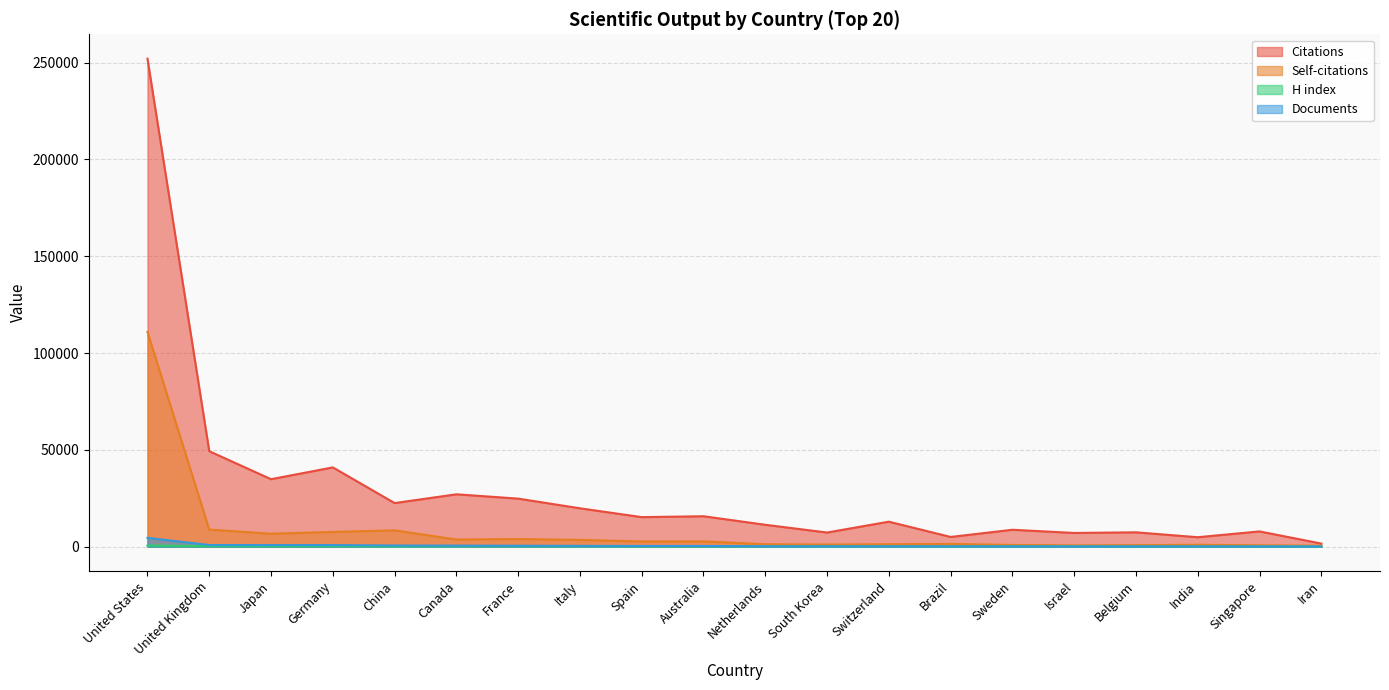

True or false: Documents and Citations cross at least once.

False